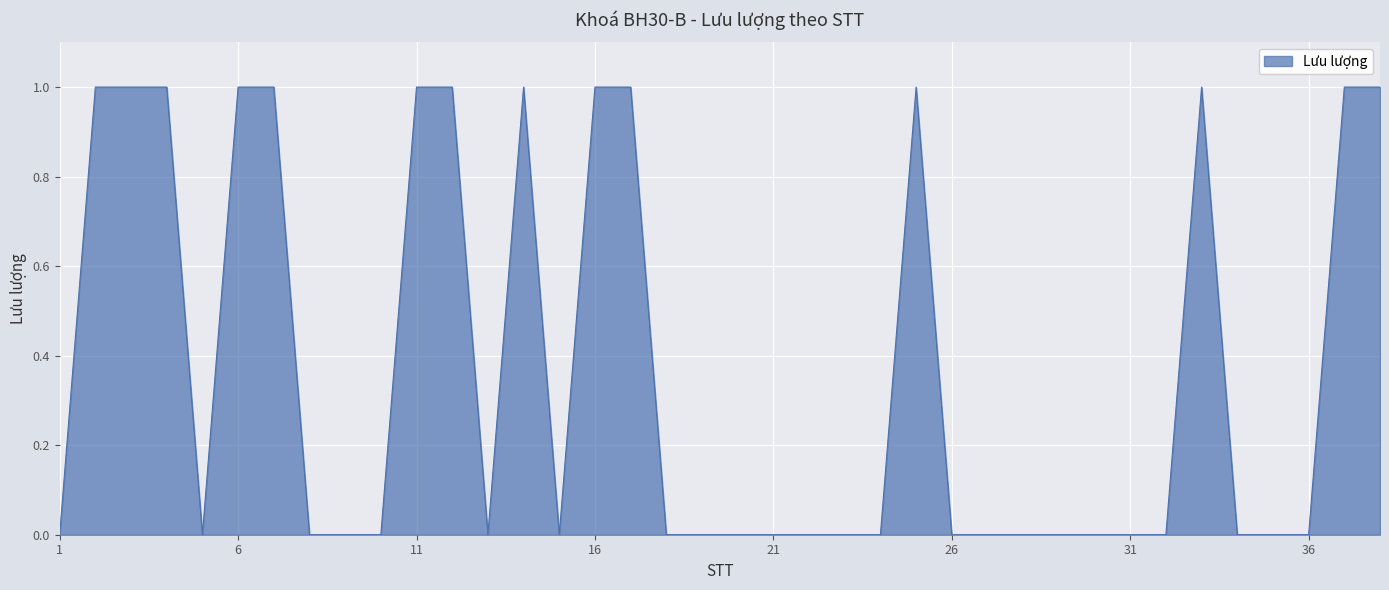

Count the number of categories in the chart.

38